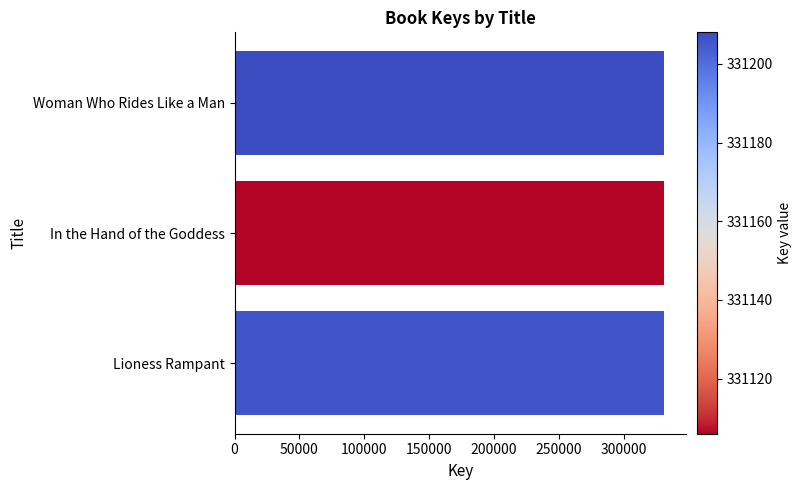

How many categories are shown in the chart?

3